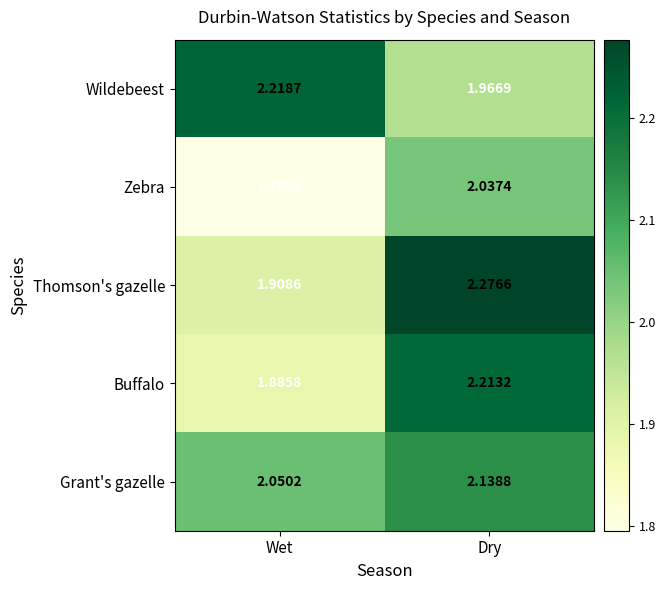

Which category has the lowest value in the Grant's gazelle series?

Wet